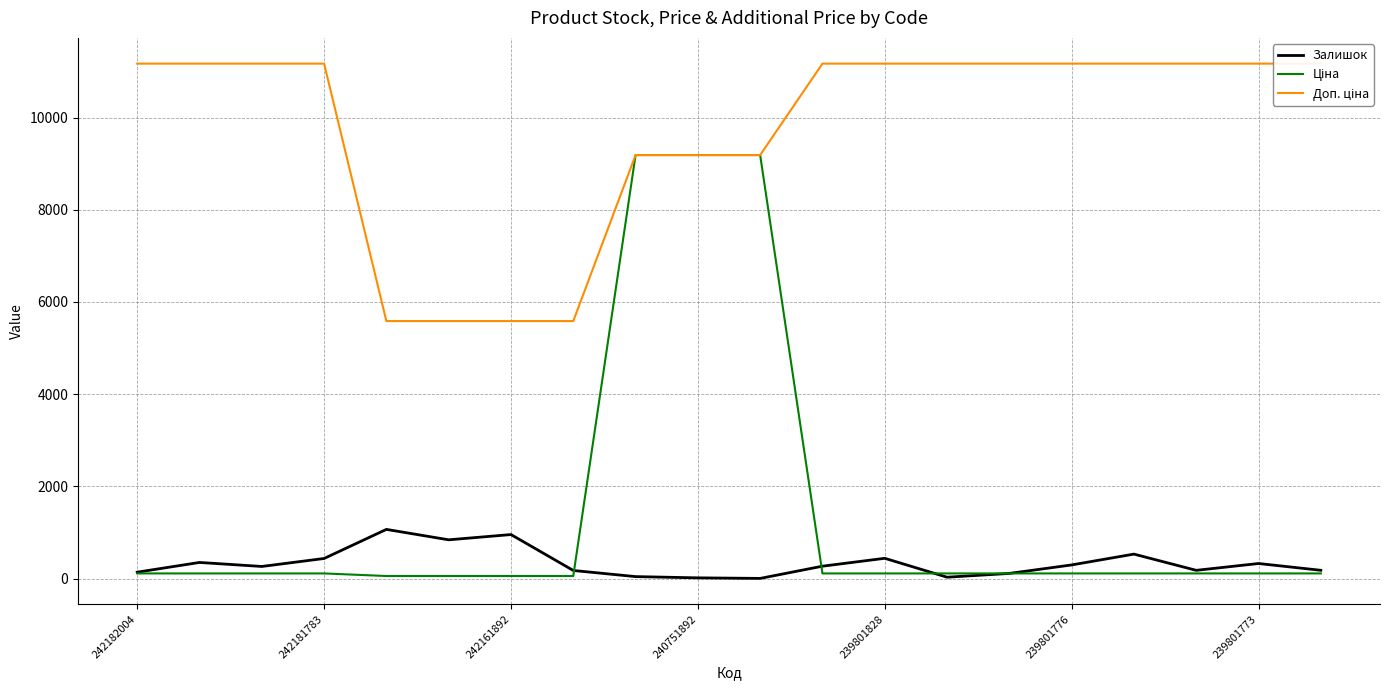

What is the minimum value shown in the chart?

4.0